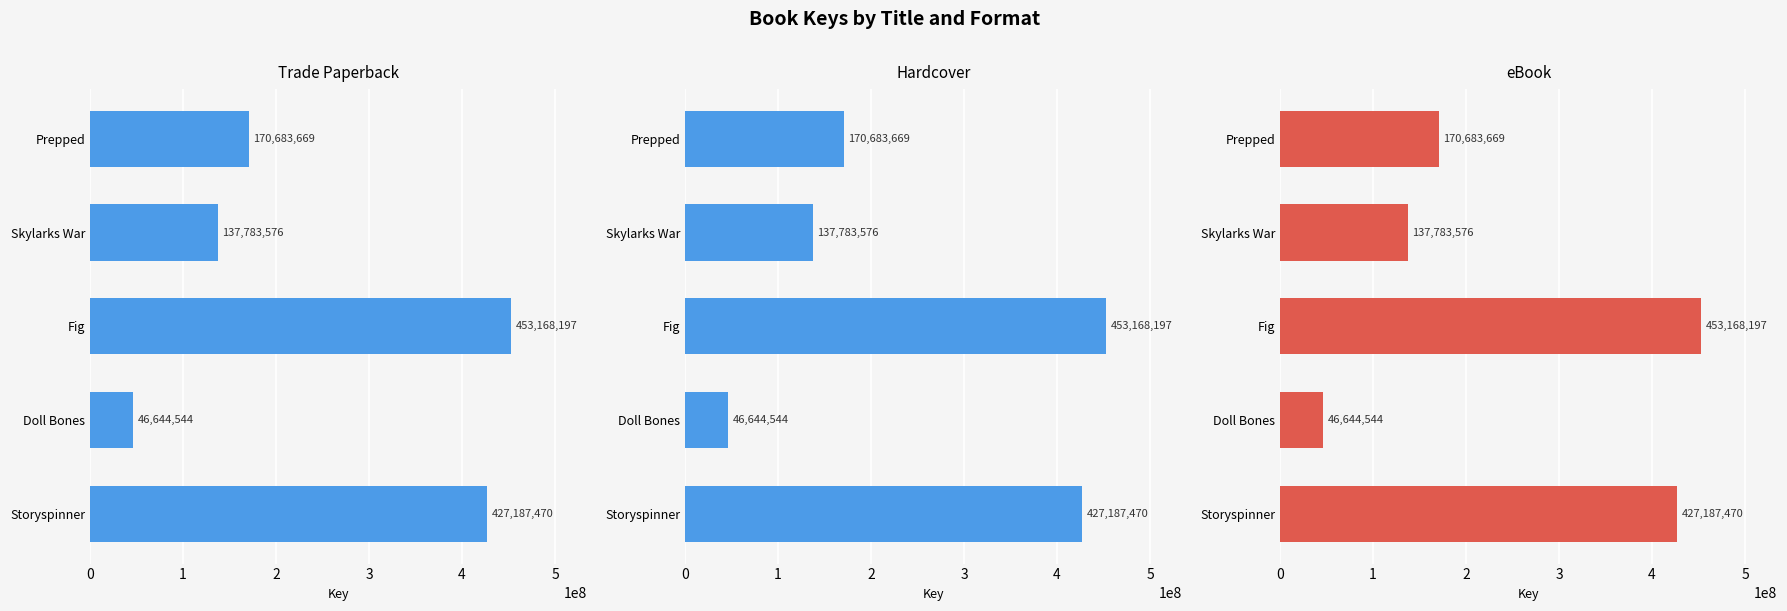

Are the bars grouped side by side (vs. stacked)?

Yes